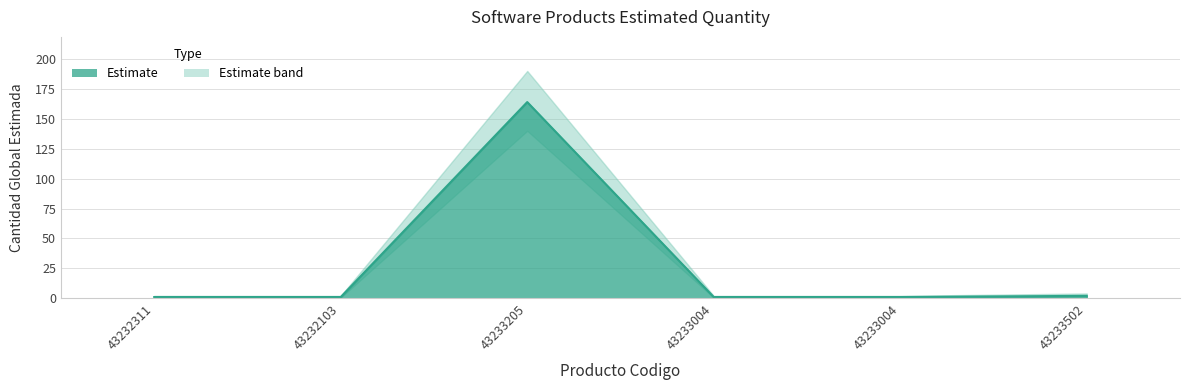

At which label is the value closest to 82?

43233502